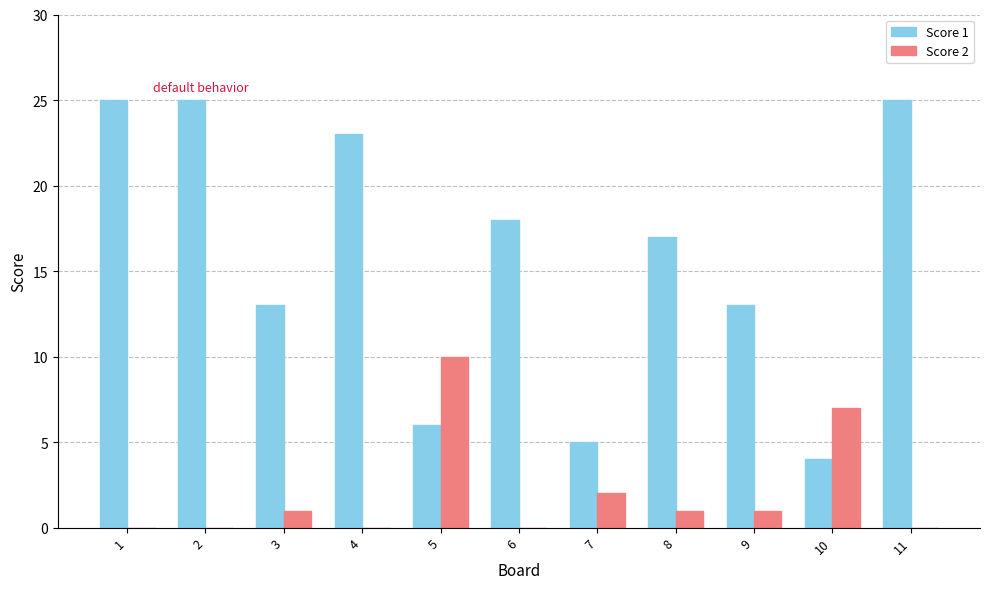

What are all the series names shown in the legend?

Score 1, Score 2